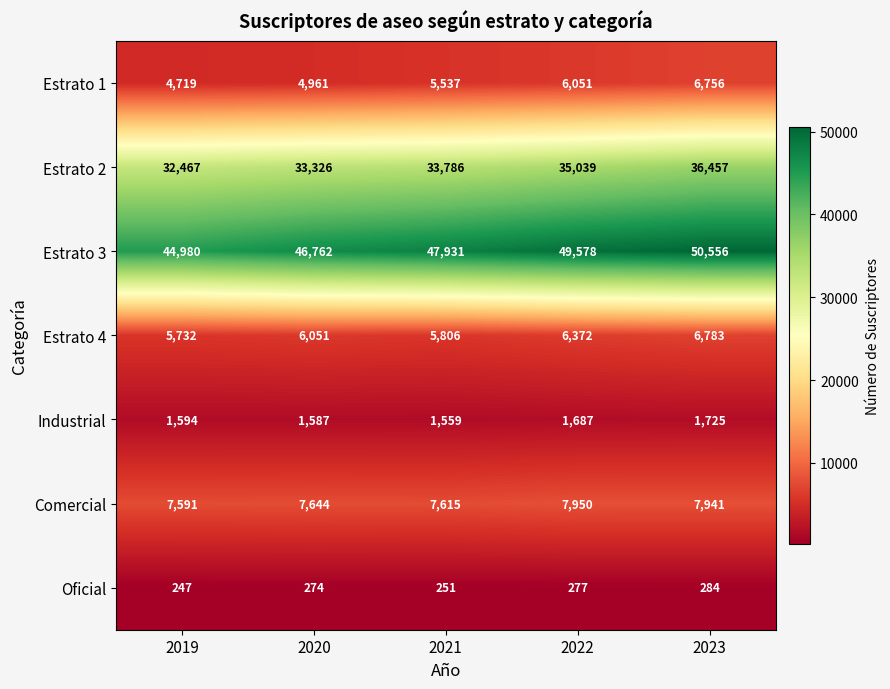

The Estrato 1 series shows 4961 at 2020. True or false?

True